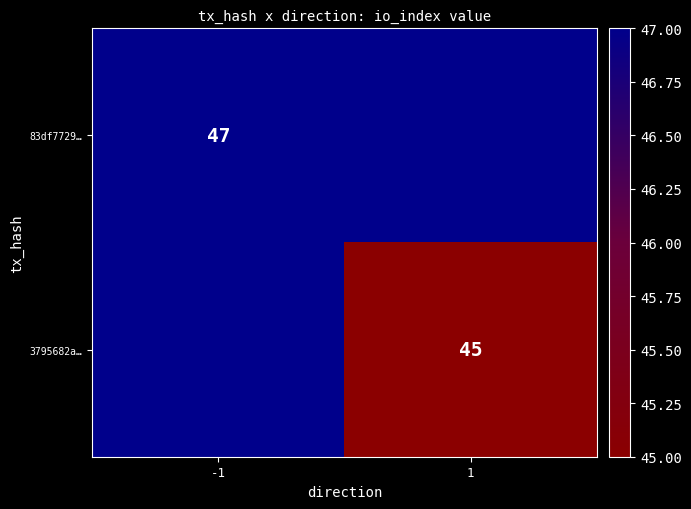

At which label does 83df7729… reach its peak?

-1